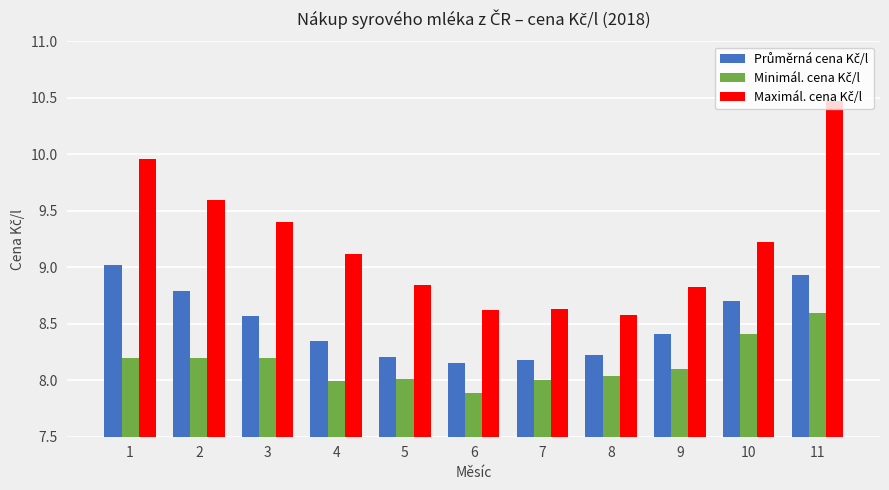

How many groups of bars are there?

11